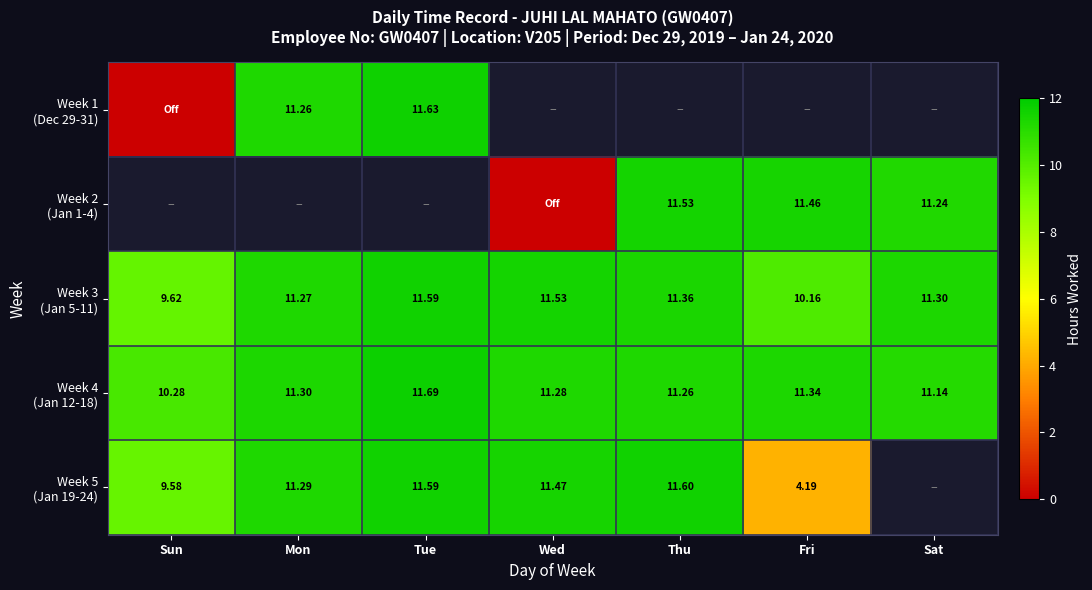

What is the difference between the second highest and minimum values in the Week 5 (Jan 19-24) series?

7.4